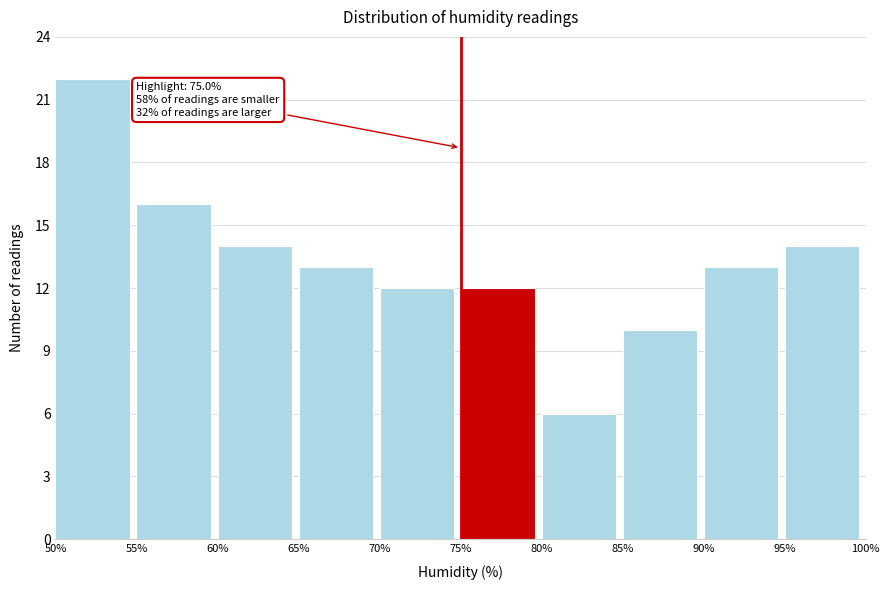

Which range on the x-axis has the tallest bar?

50% to 55%